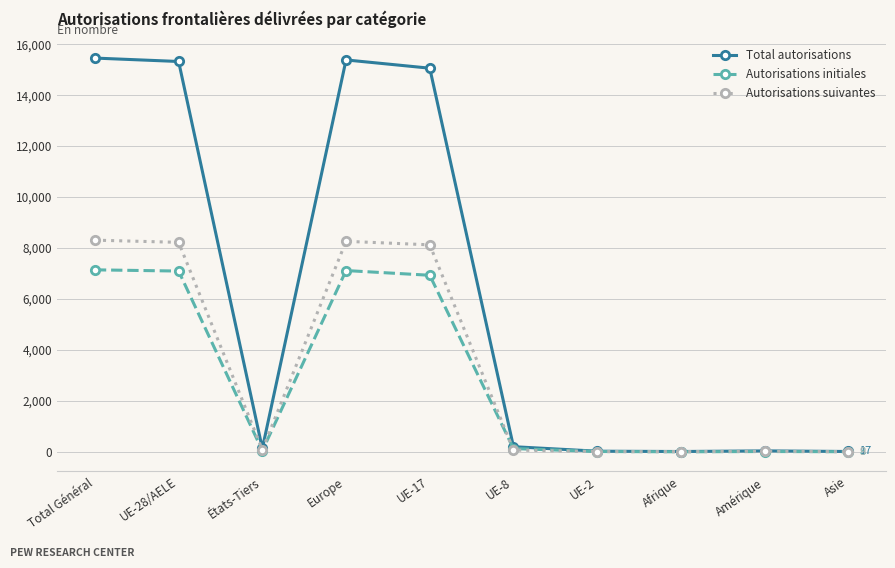

The value of Total autorisations at UE-17 is 15058. True or false?

True